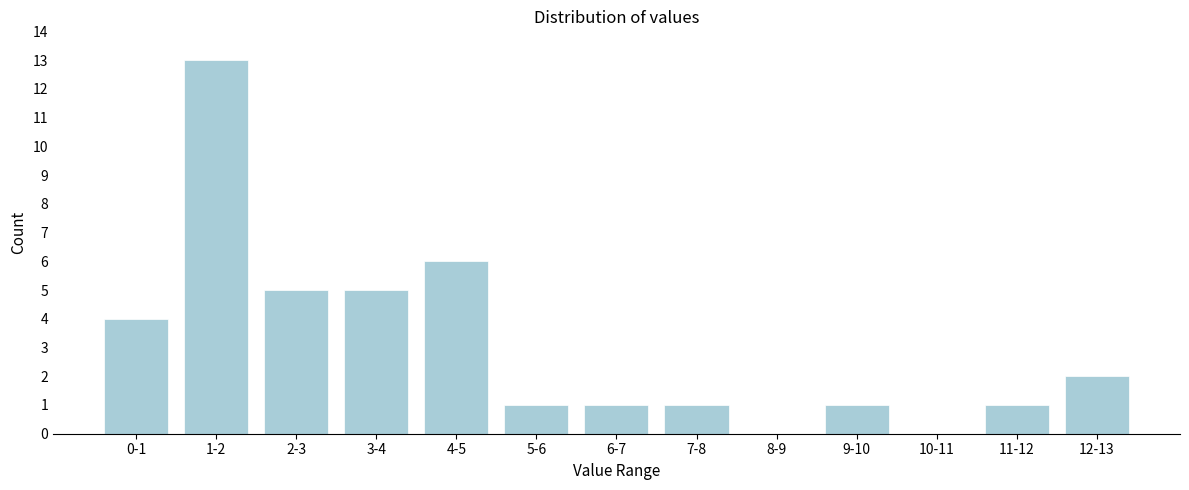

Reading right to left, transcribe all the data shown in this chart.

12-13=2	11-12=1	10-11=0	9-10=1	8-9=0	7-8=1	6-7=1	5-6=1	4-5=6	3-4=5	2-3=5	1-2=13	0-1=4